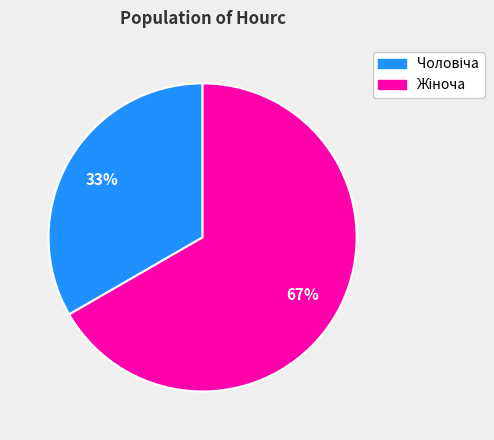

Is there a majority slice in this chart?

Yes